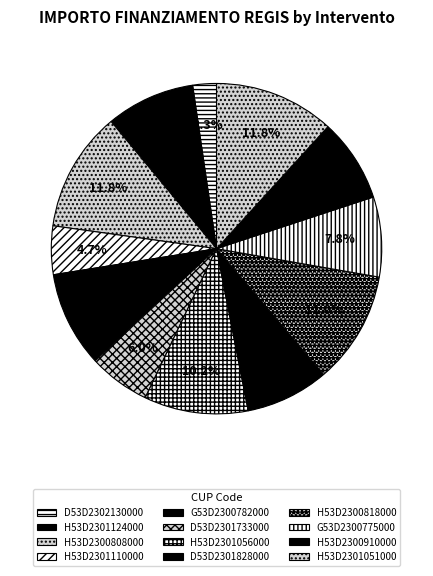

How many segments does this pie chart have?

12